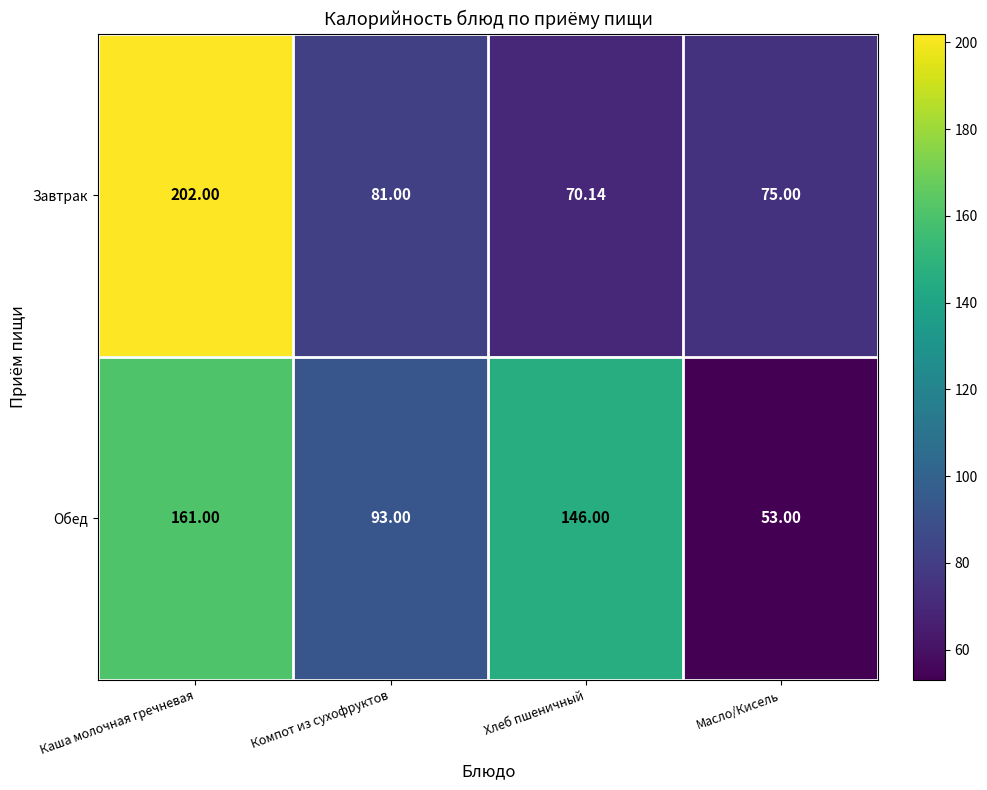

What is the spread (max minus min) of values at Компот из сухофруктов?

12.0